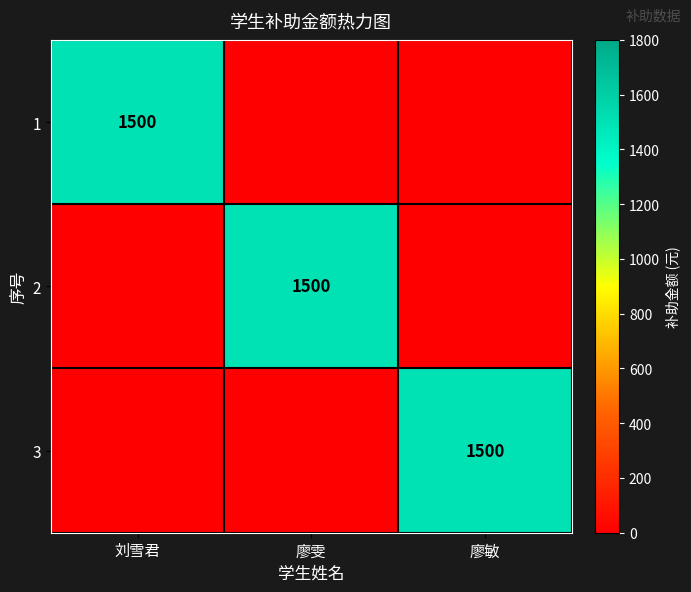

At which category is the sum across all series the highest?

刘雪君